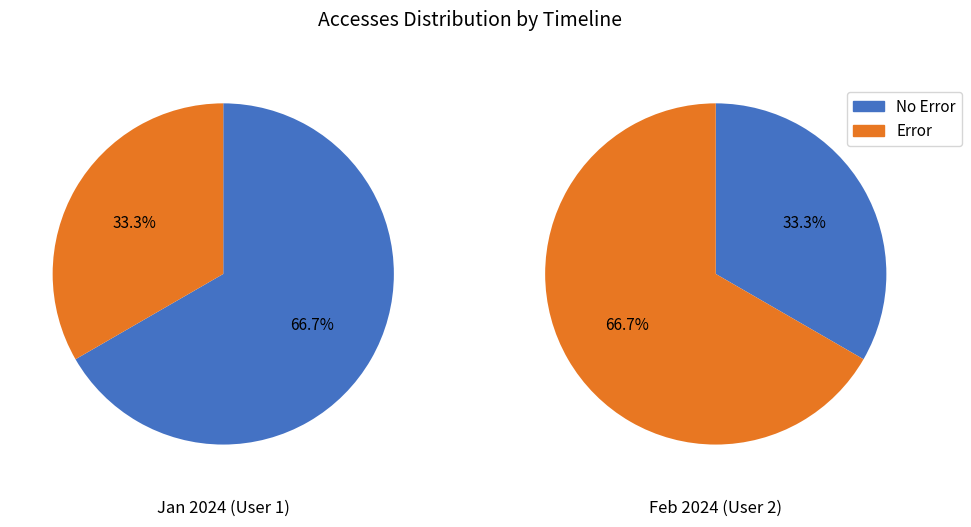

What is the ratio of the value at 2024-01-01 to the value at 2024-02-01?

0.5